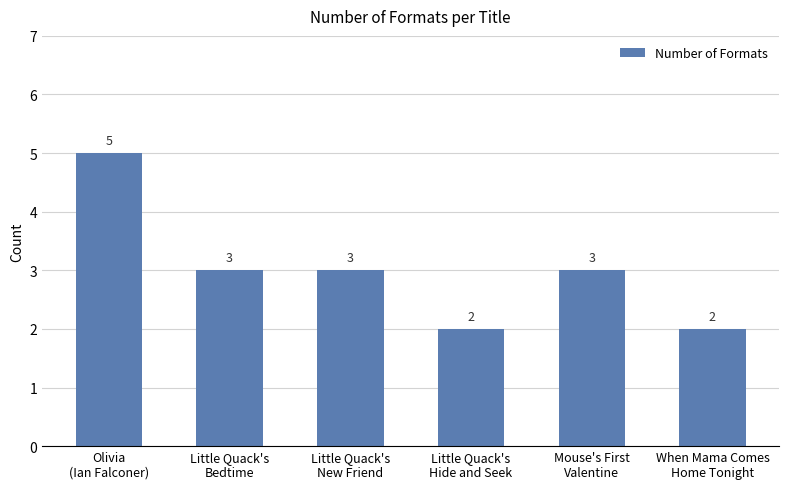

What is the change in value from Olivia
(Ian Falconer) to Little Quack's
New Friend?

-2